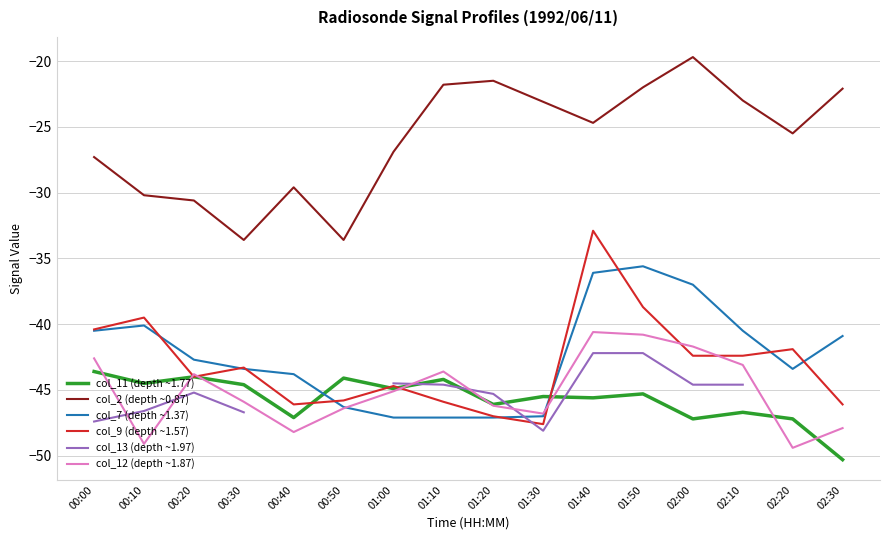

What is the total value across all series at 02:00?

-232.6